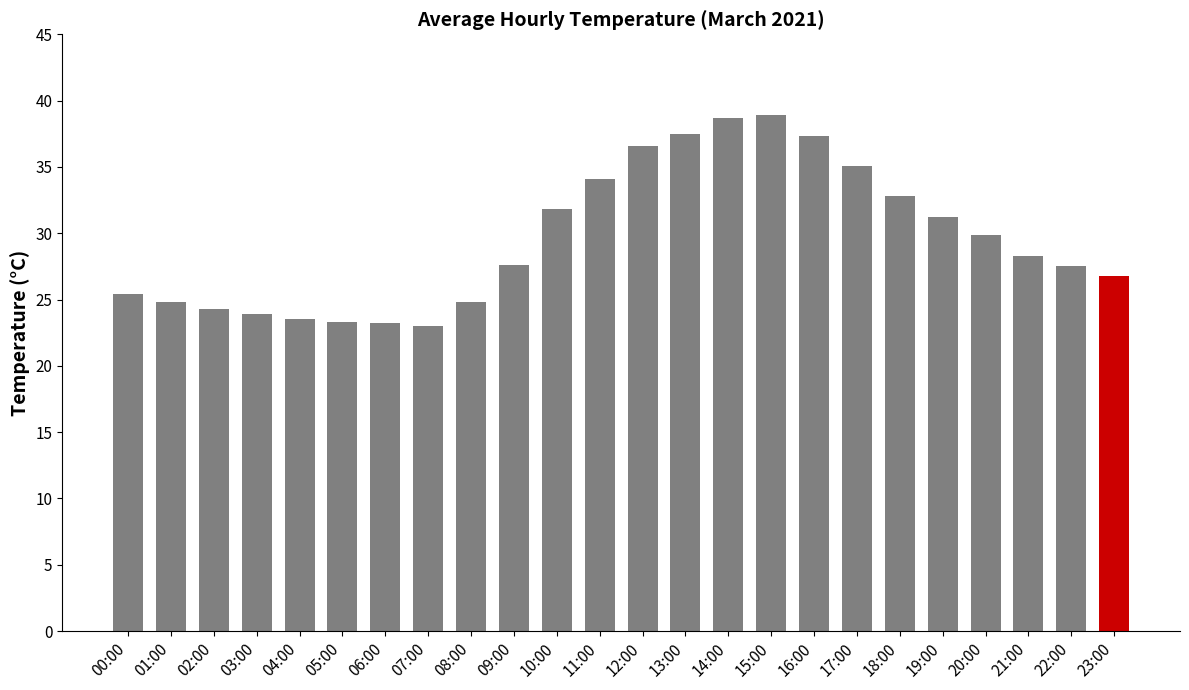

The chart shows a value of 23.2 at 06:00. True or false?

True